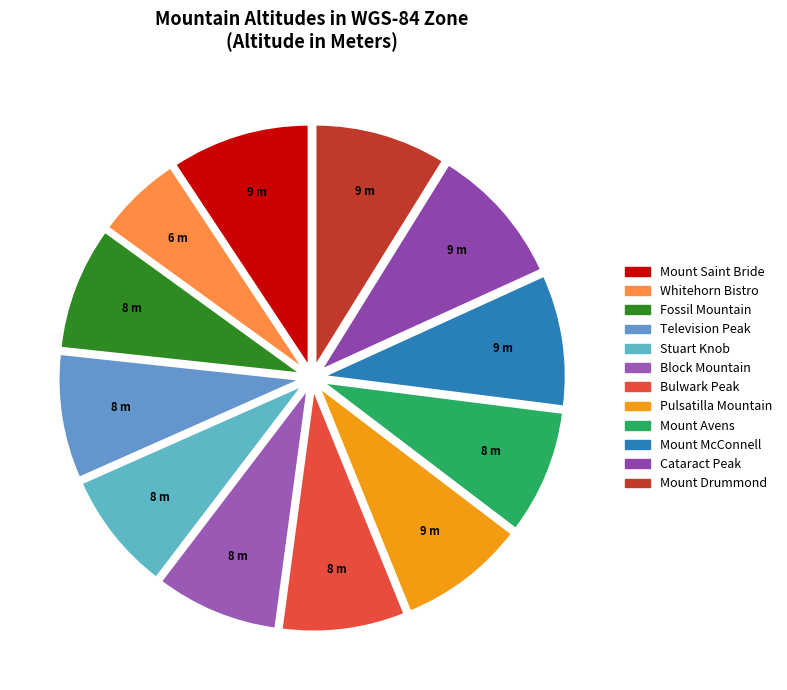

The Block Mountain slice represents 1% of the pie. True or false?

False